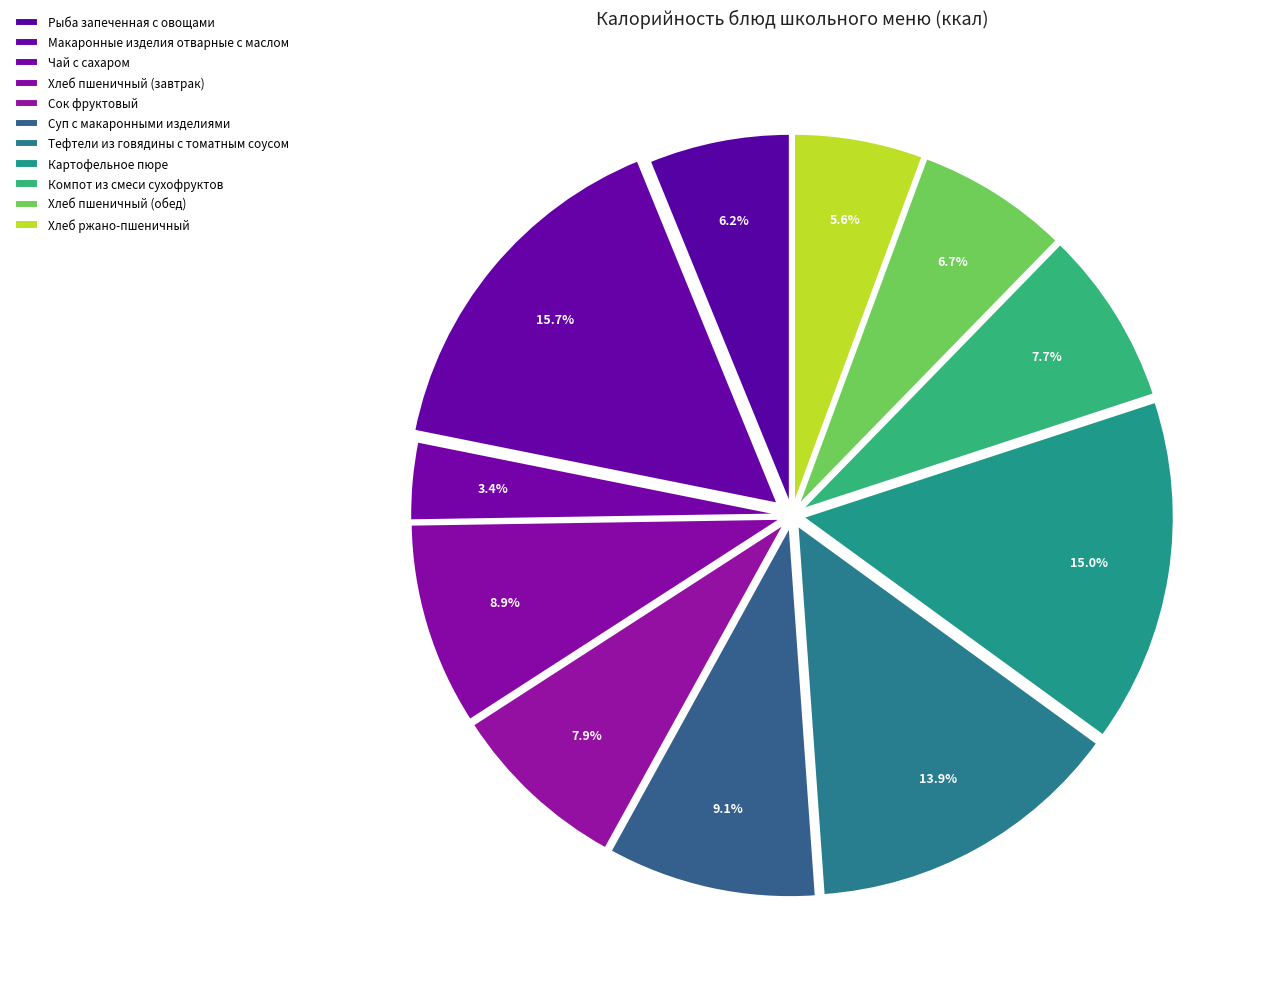

How many slices are in this pie chart?

11